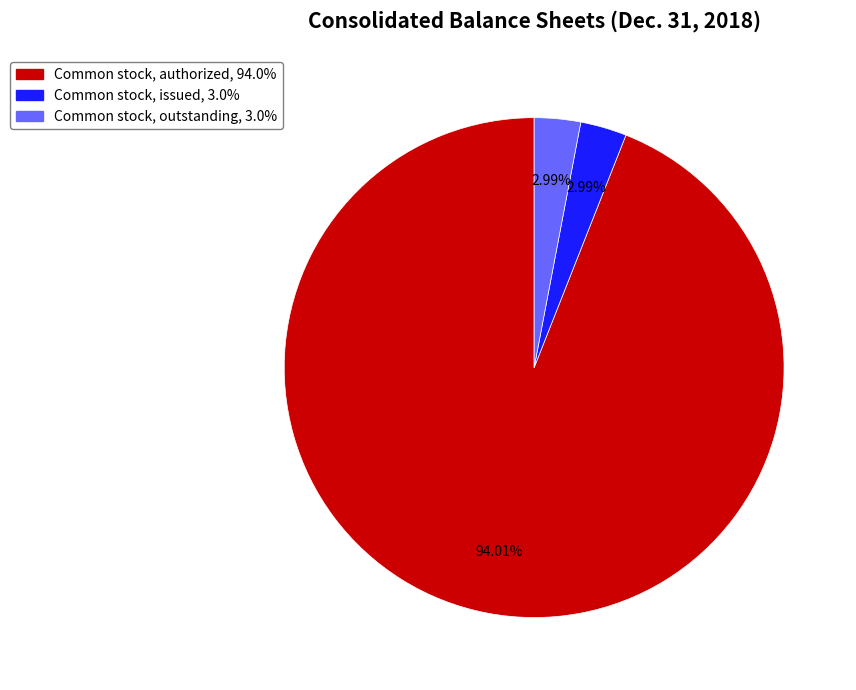

What percentage is the Common stock, authorized slice, to the nearest percent?

94%